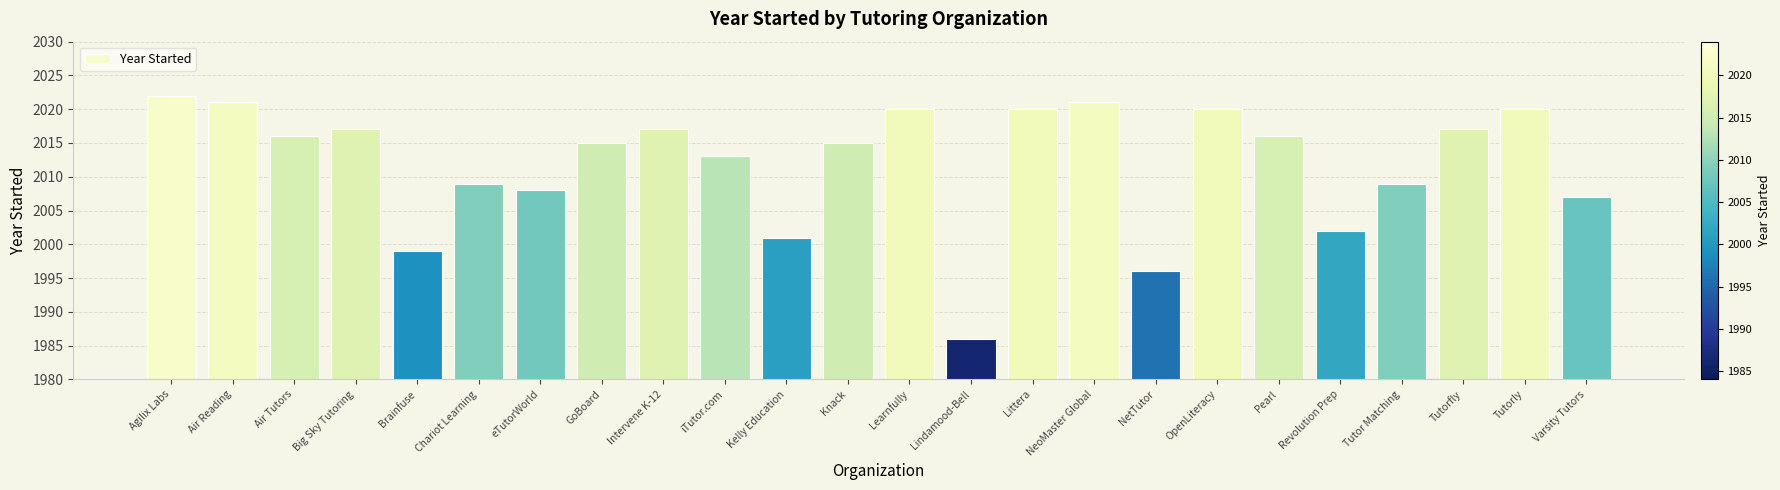

Are the bars grouped side by side (vs. stacked)?

No